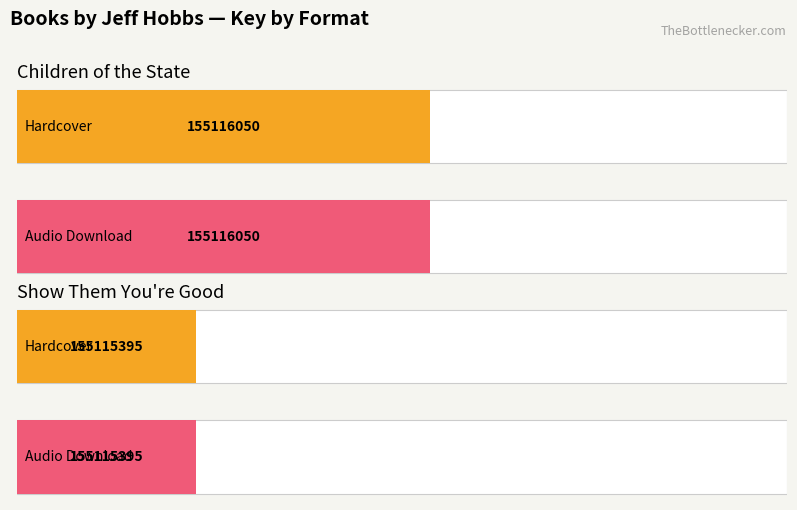

Which category has the highest value in the Children of the State series?

Hardcover